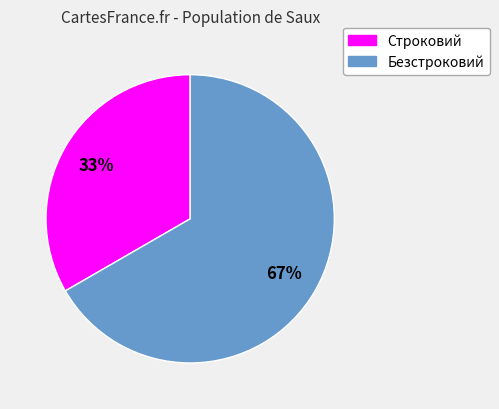

How many slices are in this pie chart?

2